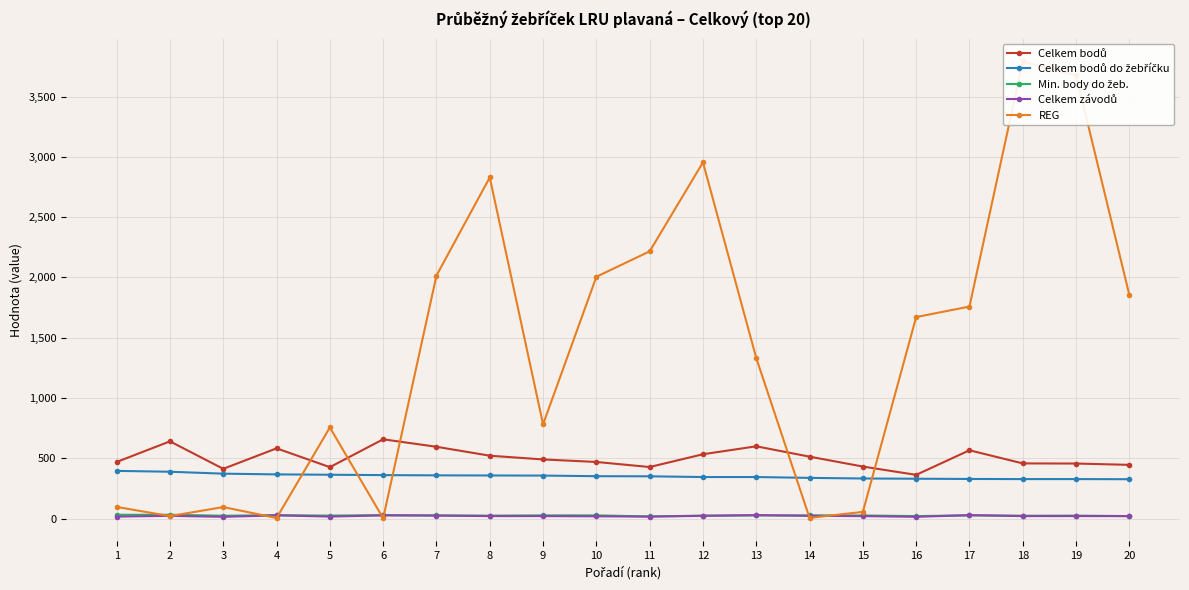

What is the sum of the Celkem bodů values at 10 and 5?

895